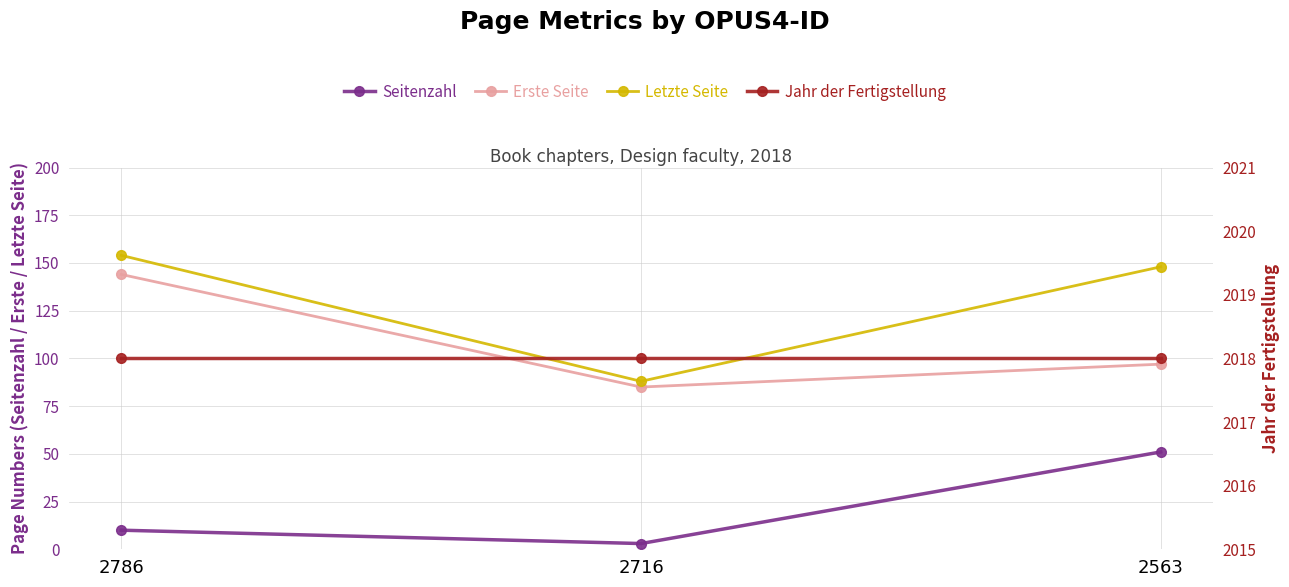

How many data points in Erste Seite are above 97?

1